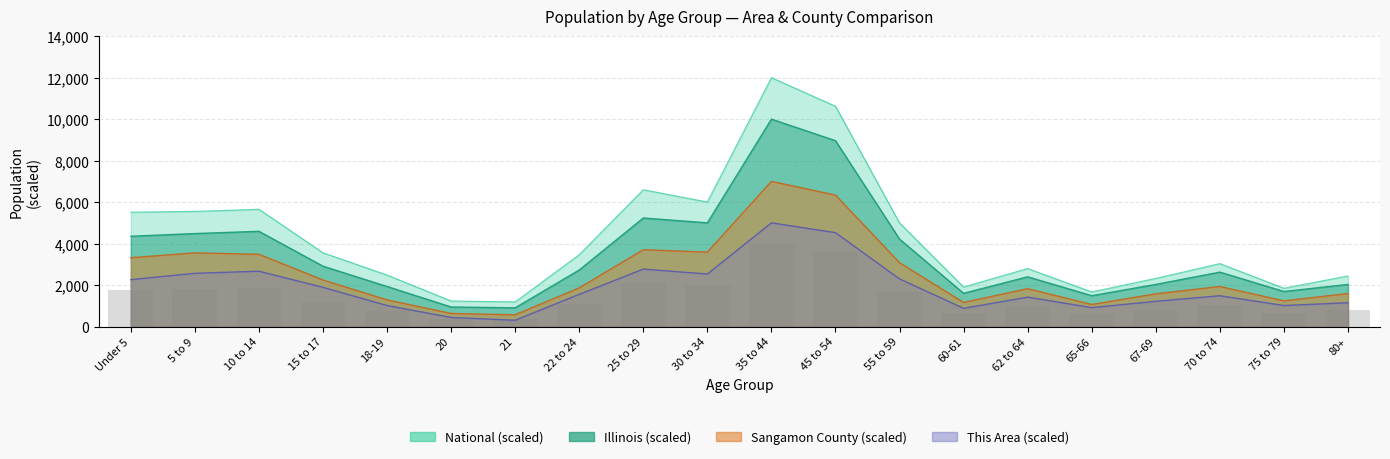

Which series has the widest spread of values?

National